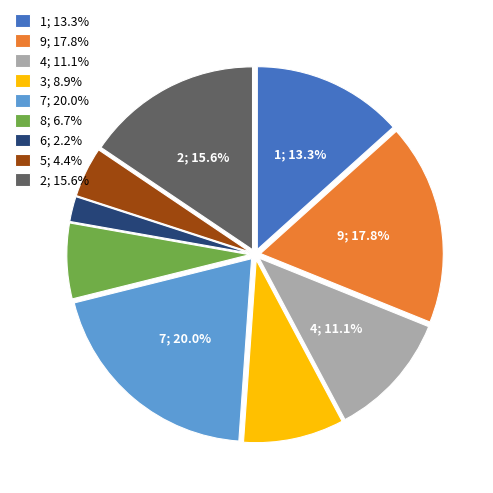

To the nearest percent, what is the average slice percentage?

11%